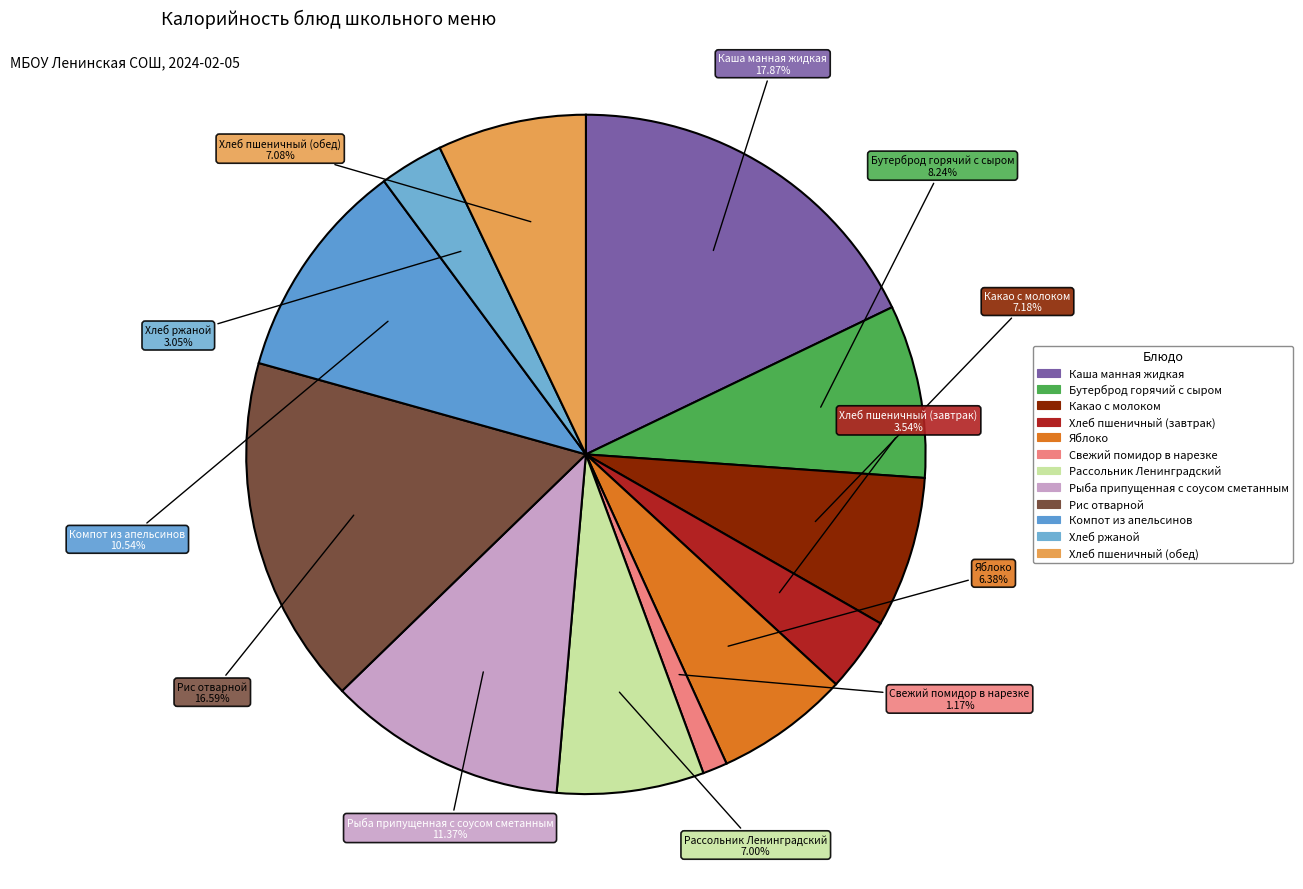

True or false: Рыба припущенная с соусом сметанным accounts for 11% of the total.

True